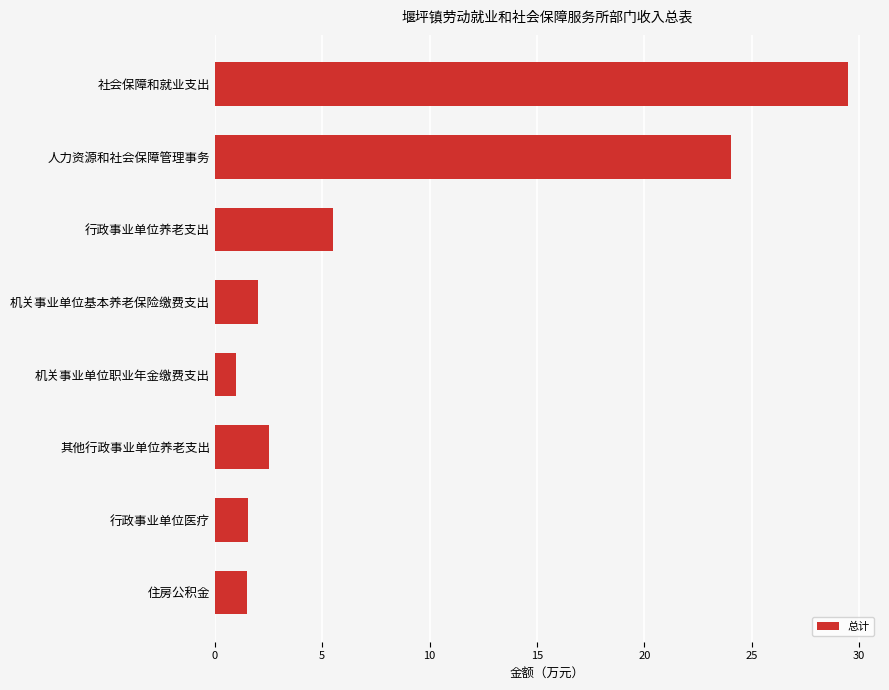

What is the smallest value displayed?

1.0